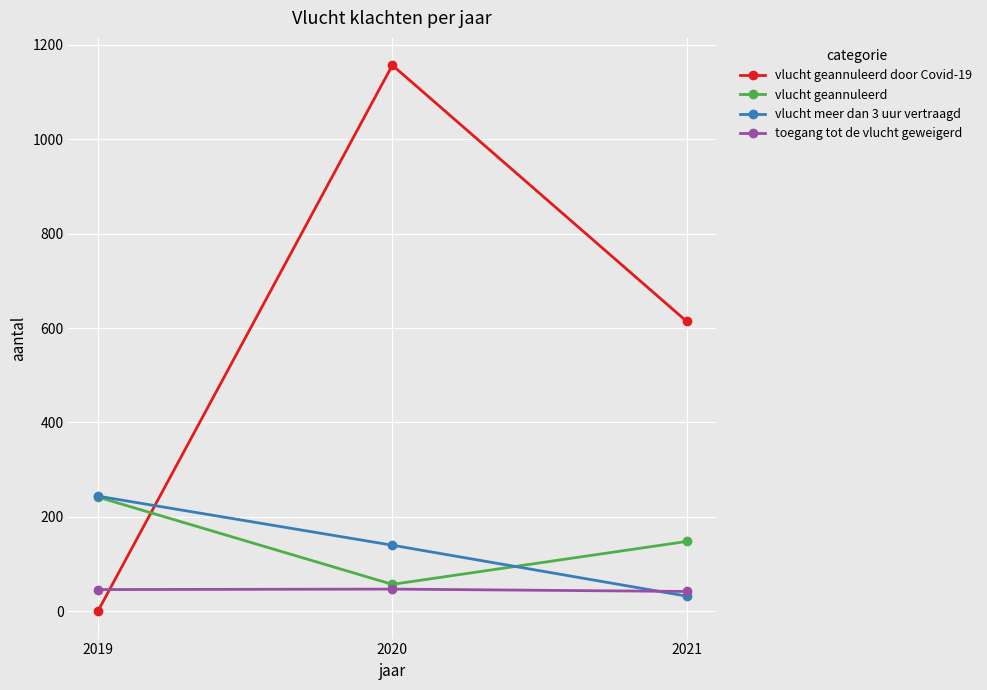

Where is vlucht meer dan 3 uur vertraagd nearest to the value 138?

2020